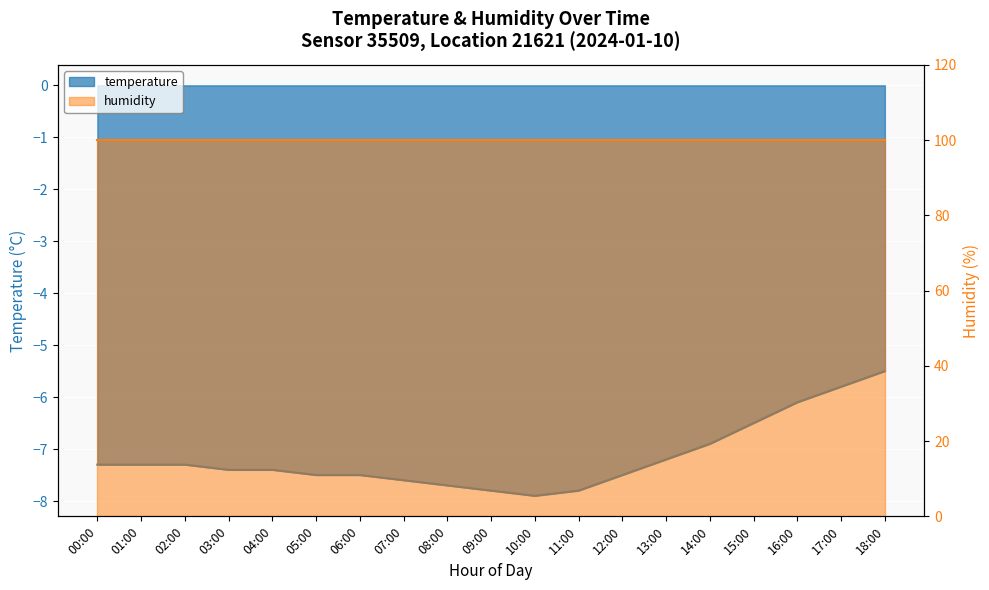

How many interior local valleys (lower than both neighbors) does the data have?

1